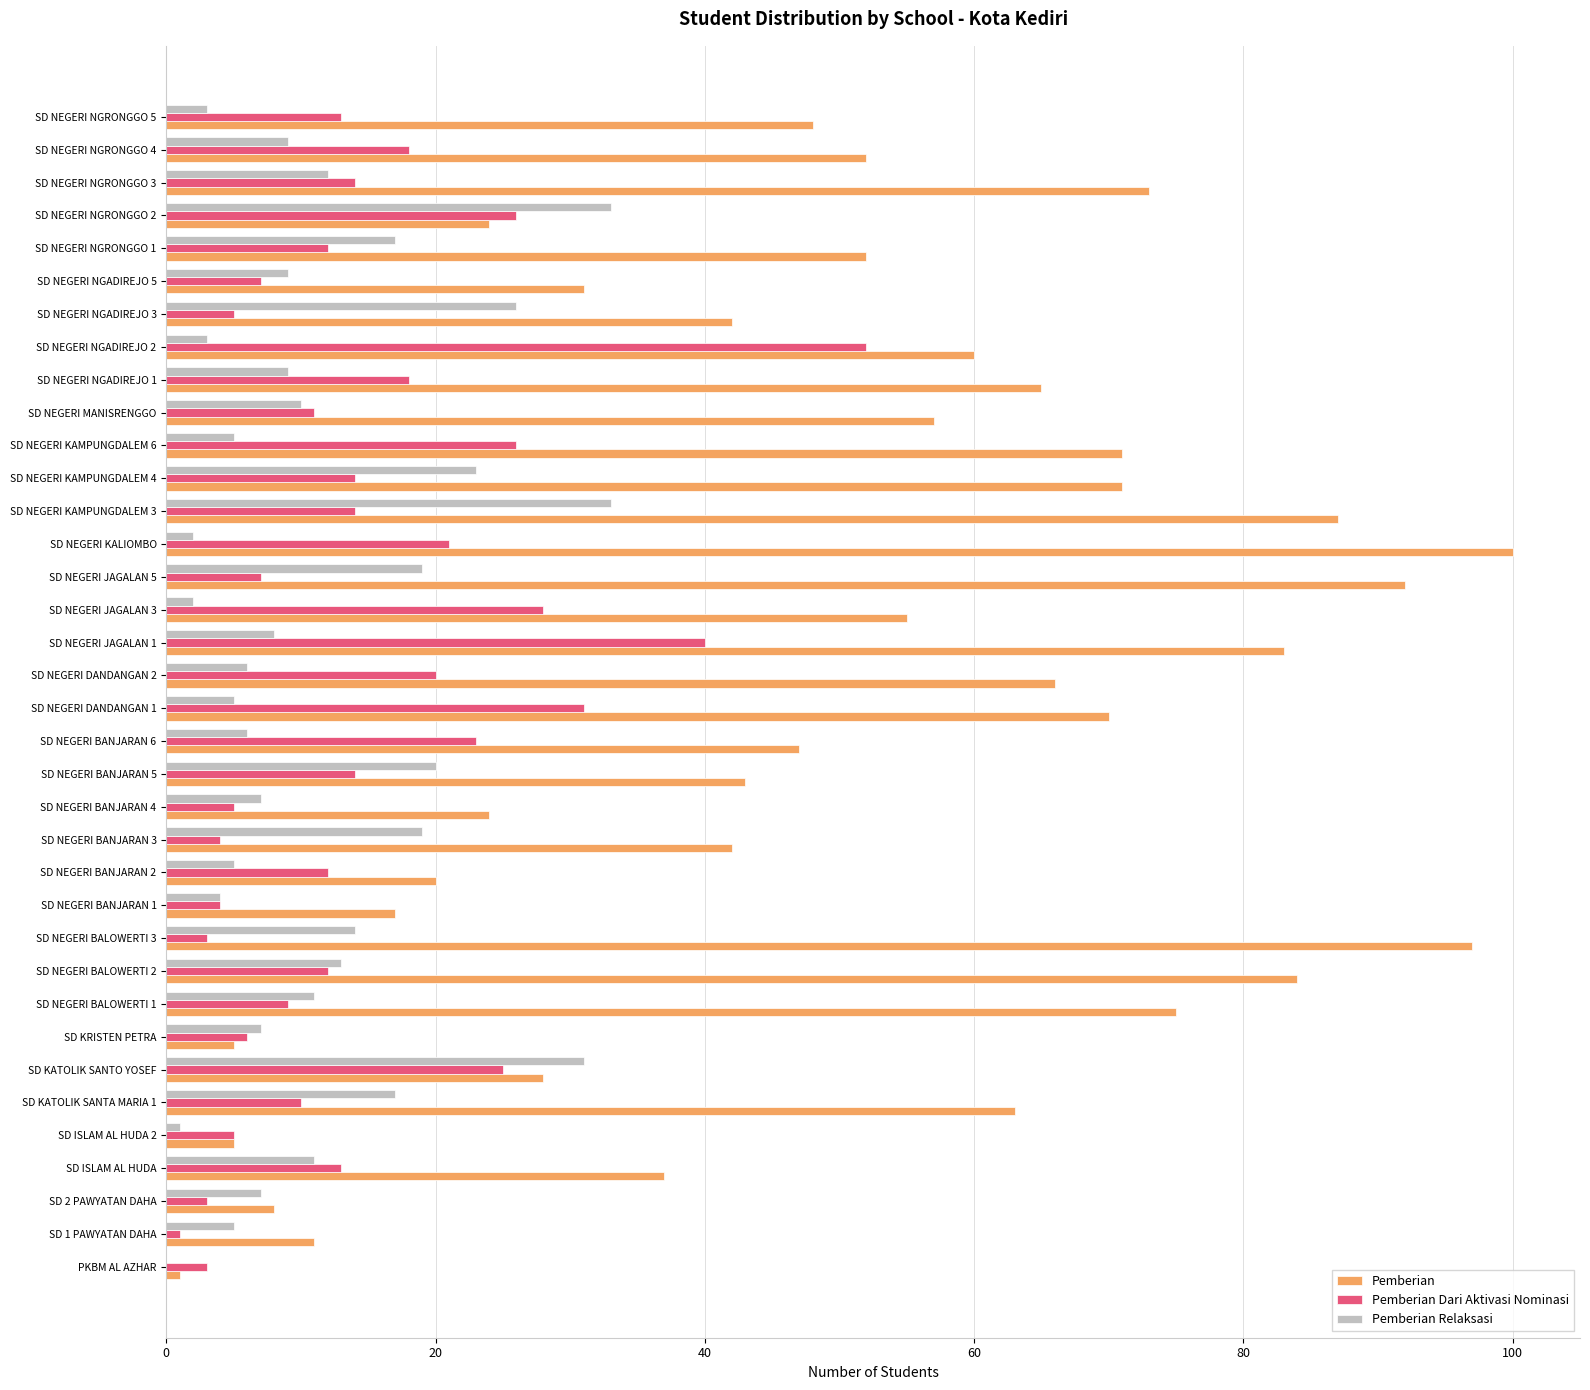

Which series has the largest range (max minus min)?

Pemberian